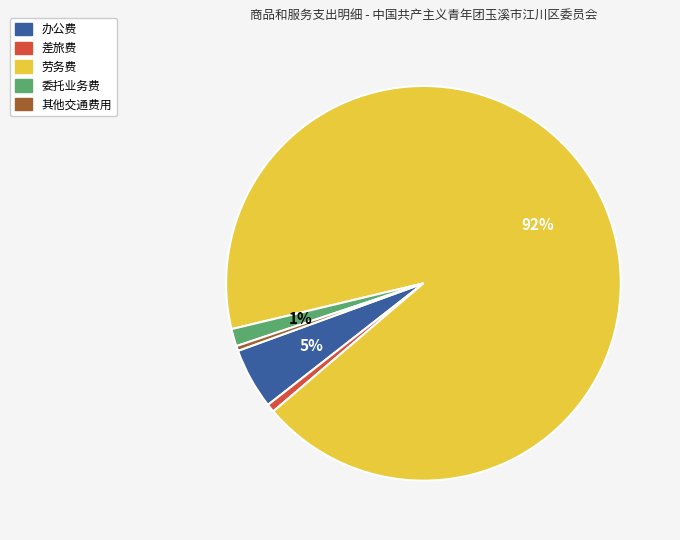

What percentage is the 委托业务费 slice, to the nearest percent?

1%